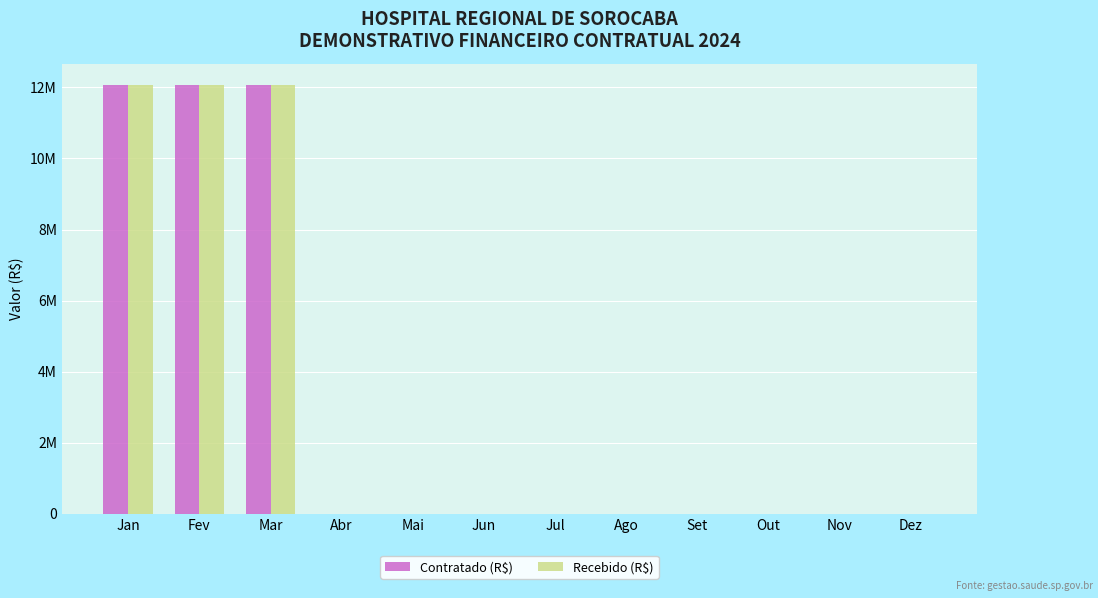

Reading right to left, transcribe all the data shown in this chart.

Contratado (R$): Dez=0	Nov=0	Out=0	Set=0	Ago=0	Jul=0	Jun=0	Mai=0	Abr=0	Mar=12067539	Fev=12067539	Jan=12067539
Recebido (R$): Dez=0	Nov=0	Out=0	Set=0	Ago=0	Jul=0	Jun=0	Mai=0	Abr=0	Mar=12067539	Fev=12067539	Jan=12067539